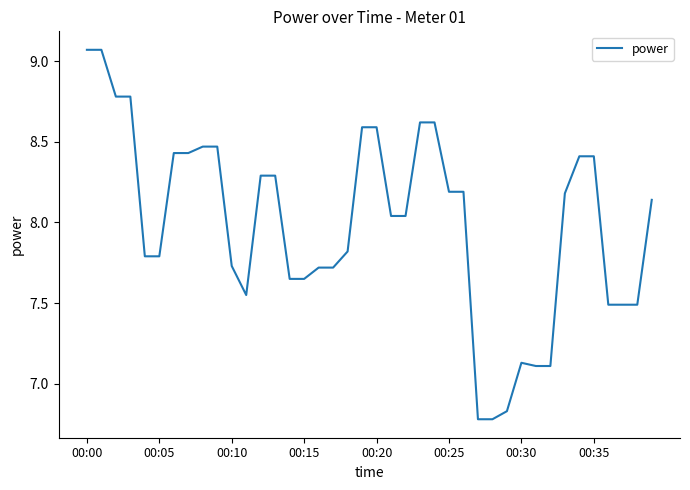

How many lines are shown in the chart?

1